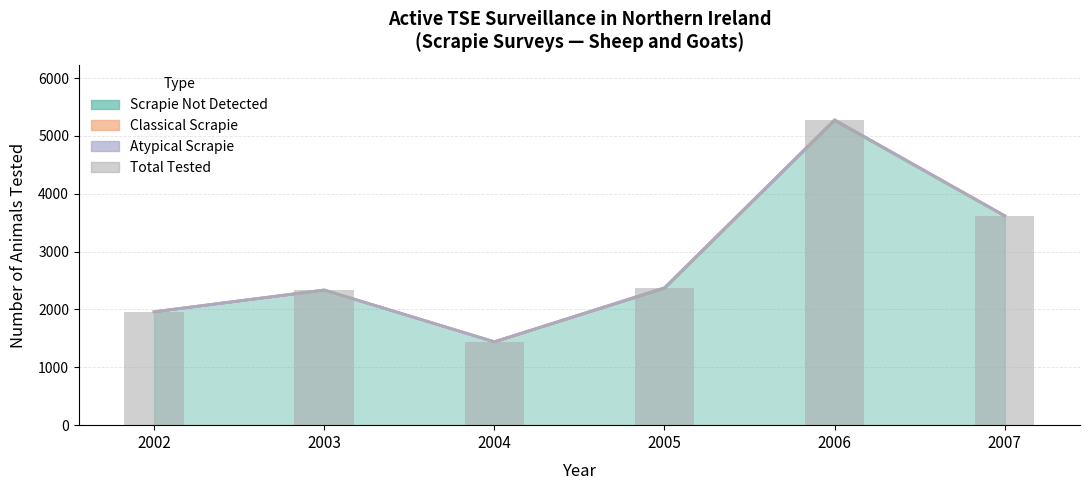

List the labels in order of value, largest first.

2006, 2007, 2005, 2003, 2002, 2004